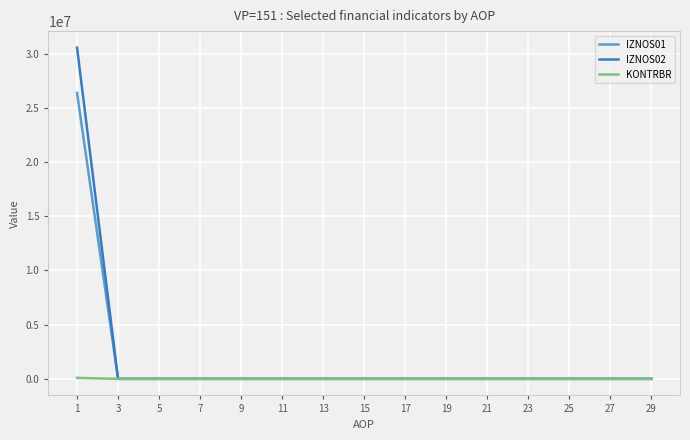

The KONTRBR series shows 0.0 at 29. True or false?

True